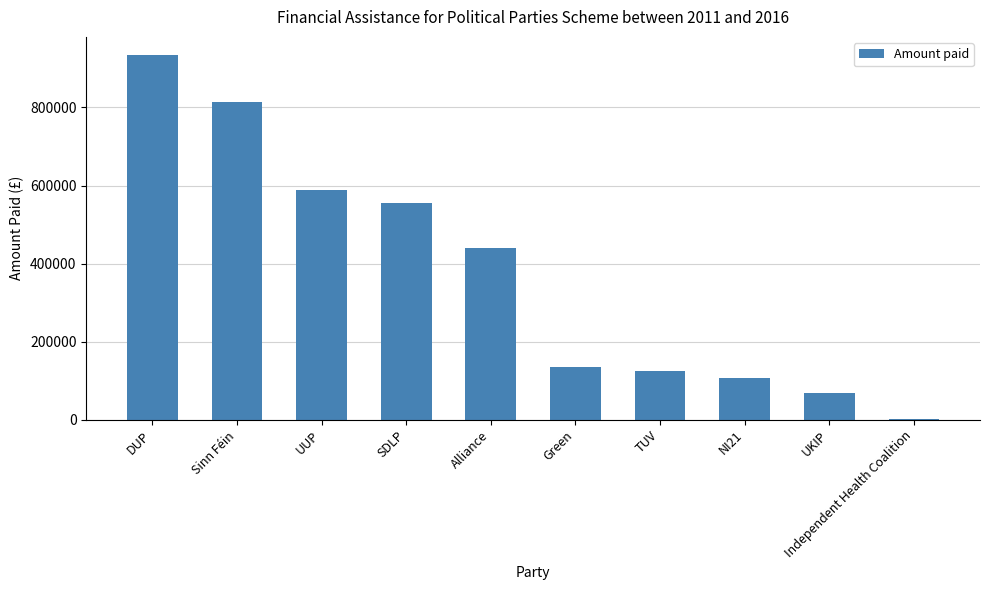

What is the maximum value shown in the chart?

934047.6